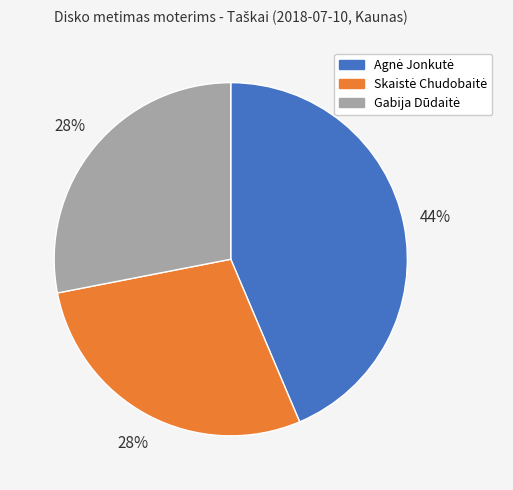

To the nearest percent, what is the difference between the largest and smallest slice percentages?

16%